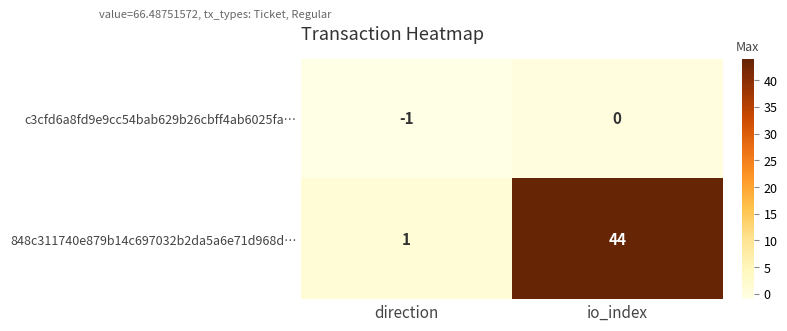

Reading left to right, extract all data points from this chart.

c3cfd6a8fd9e9cc54bab629b26cbff4ab6025fa…: -1	0
848c311740e879b14c697032b2da5a6e71d968d…: 1	44